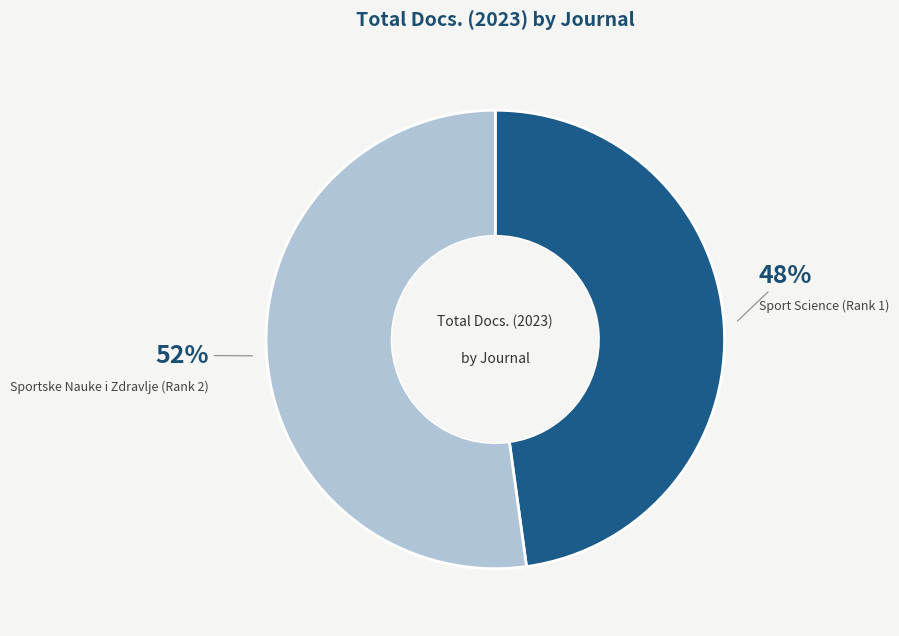

To the nearest percent, what is the difference between the largest and smallest slice percentages?

4%